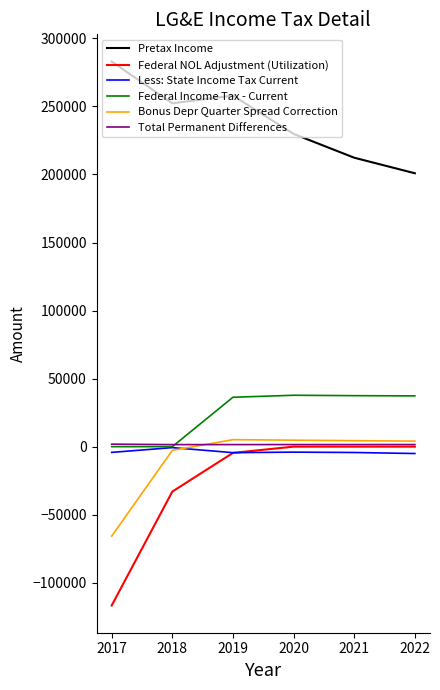

Between 2018 and 2019, which series saw the biggest shift?

Federal Income Tax - Current